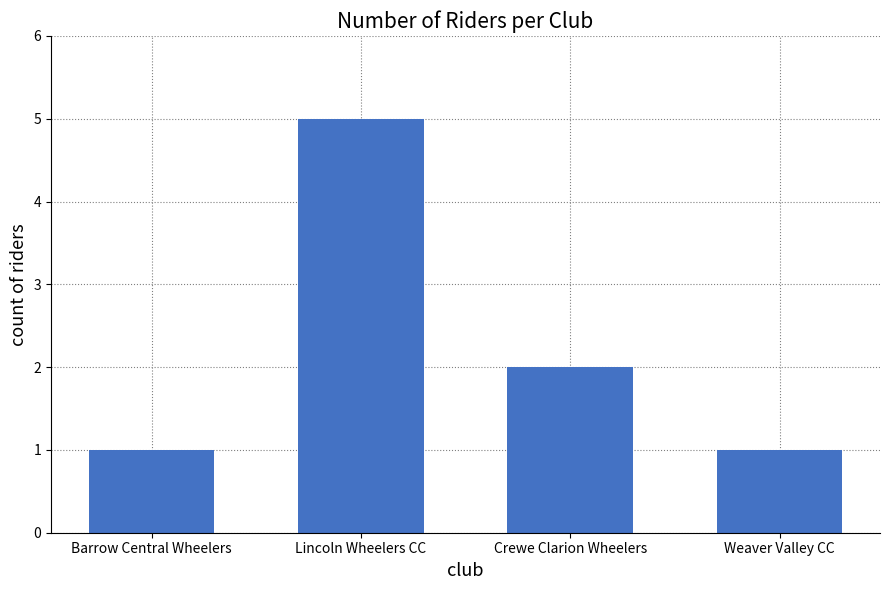

What is the ratio of the value at Weaver Valley CC to the value at Lincoln Wheelers CC?

0.2